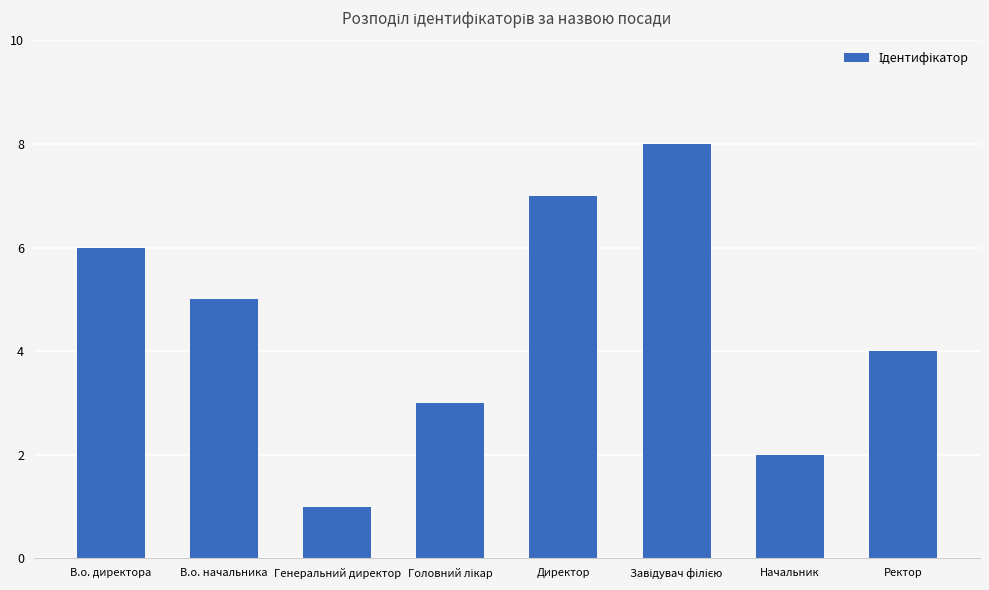

What is the label of the 8th bar from the left?

Ректор